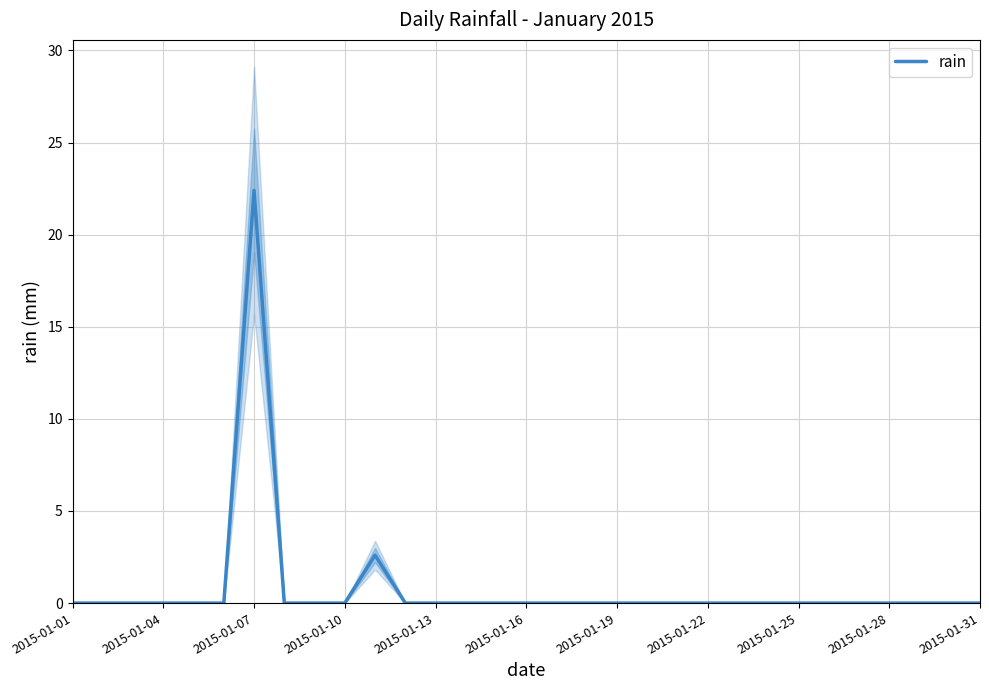

True or false: there are more than 1 points higher than both neighbors.

True